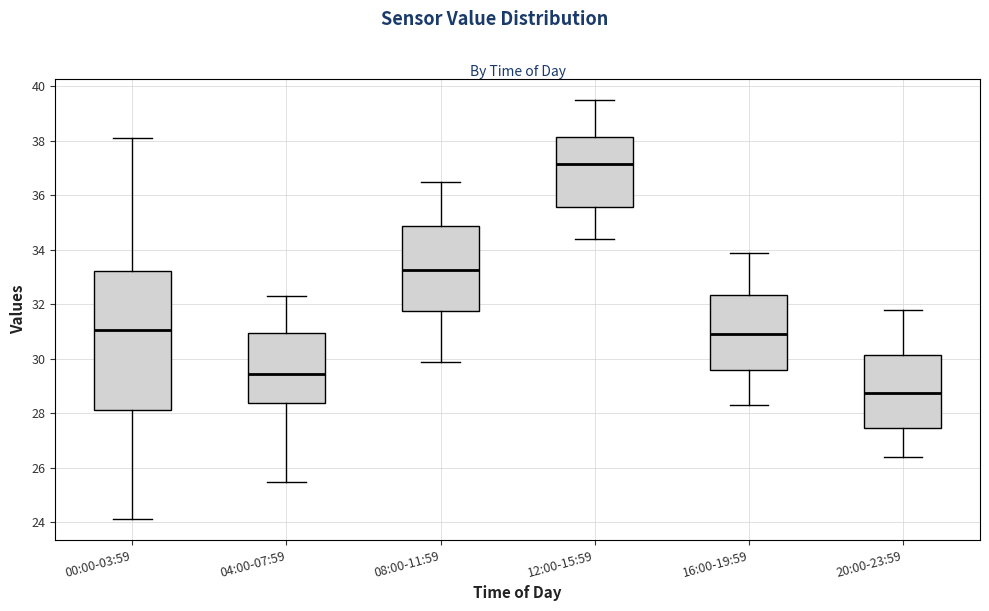

Reading left to right, read every box against the y-axis: the position of its median line, the range the box covers, and the ends of its whiskers. The values are not printed on the chart, so give them approximately, as read against the axis.

00:00-03:59: median 31.0, box 28.2 to 33.2, whiskers 24.2 to 38.2
04:00-07:59: median 29.4, box 28.4 to 31.0, whiskers 25.6 to 32.4
08:00-11:59: median 33.2, box 31.8 to 34.8, whiskers 30.0 to 36.6
12:00-15:59: median 37.2, box 35.6 to 38.2, whiskers 34.4 to 39.6
16:00-19:59: median 31.0, box 29.6 to 32.4, whiskers 28.4 to 34.0
20:00-23:59: median 28.8, box 27.4 to 30.2, whiskers 26.4 to 31.8